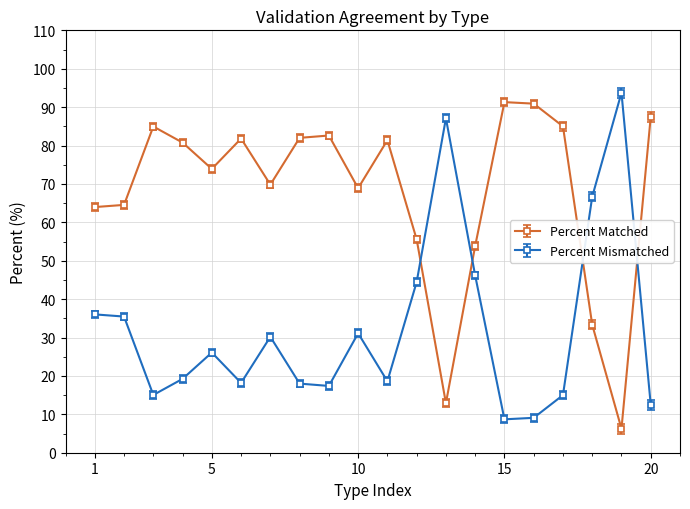

What is the value of the Percent Matched point at the 3rd from the left?

85.0